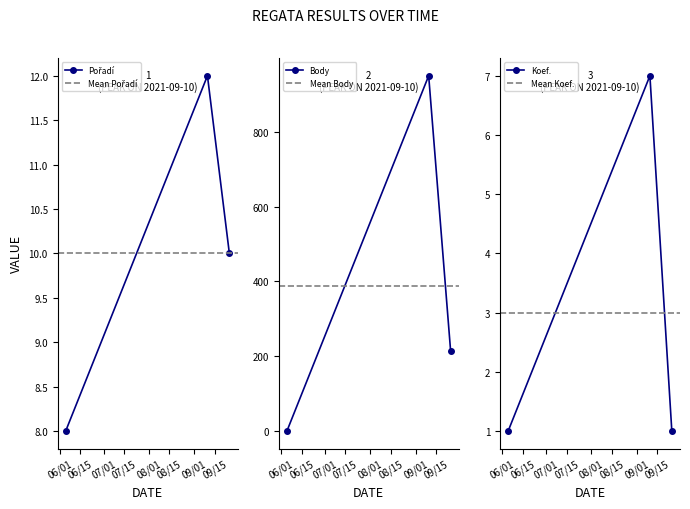

True or false: Pořadí has a value of 12 at 2021-09-10.

True